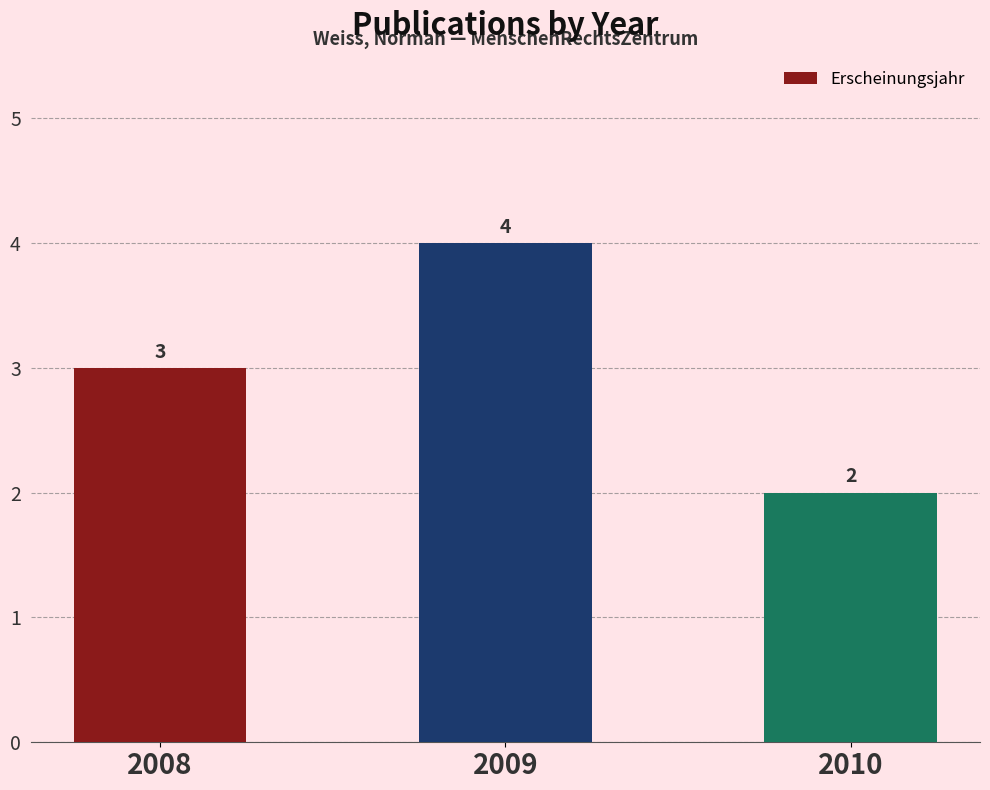

At which category does the chart reach its minimum across all series?

2010